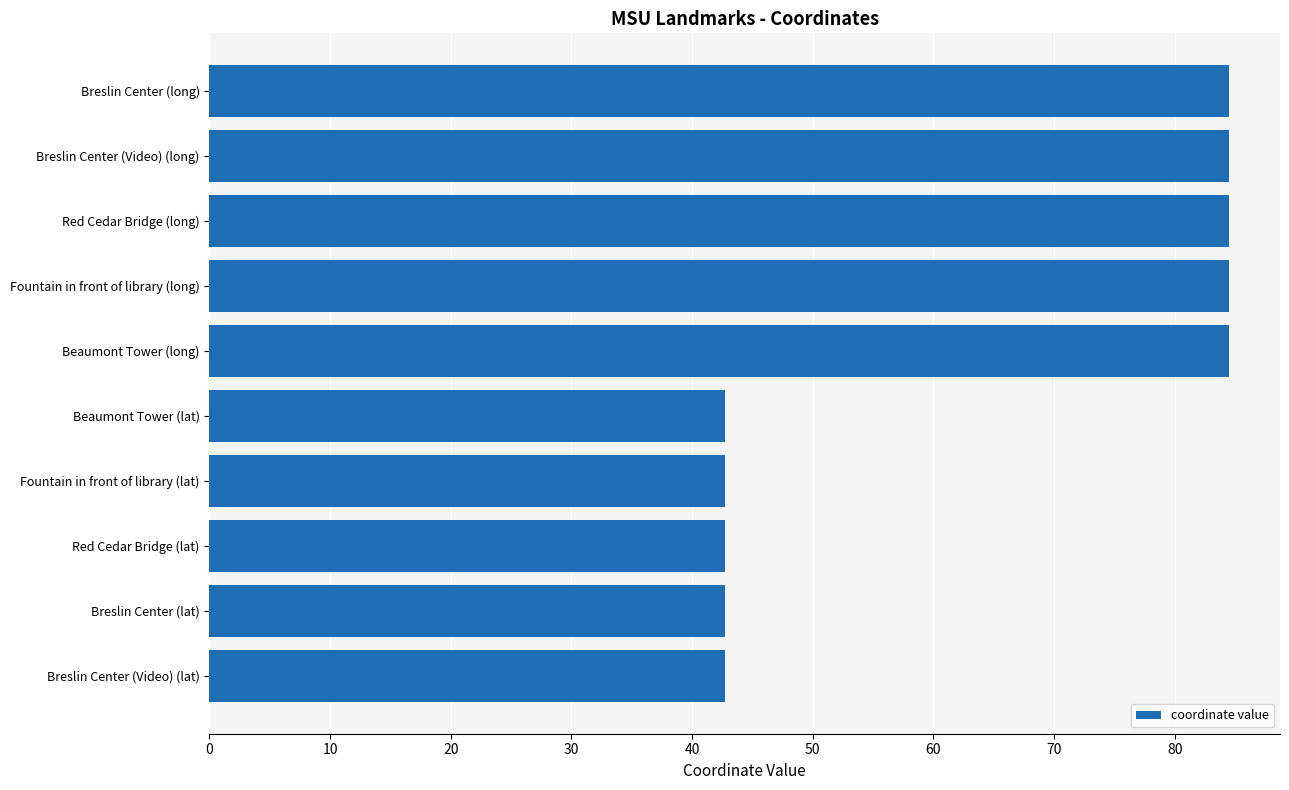

What is the average value?

63.6